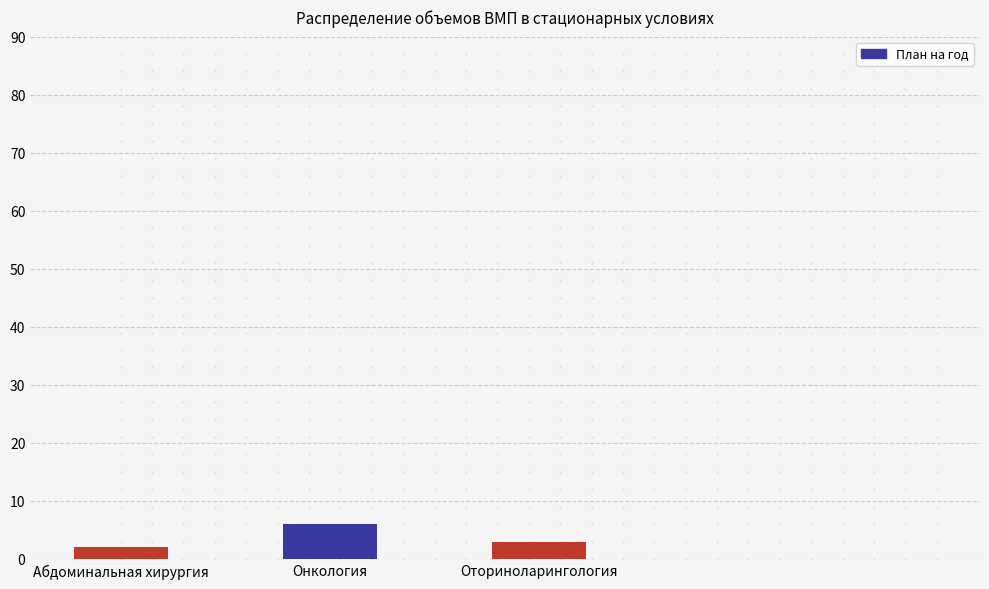

What is the difference between the maximum and minimum values?

4